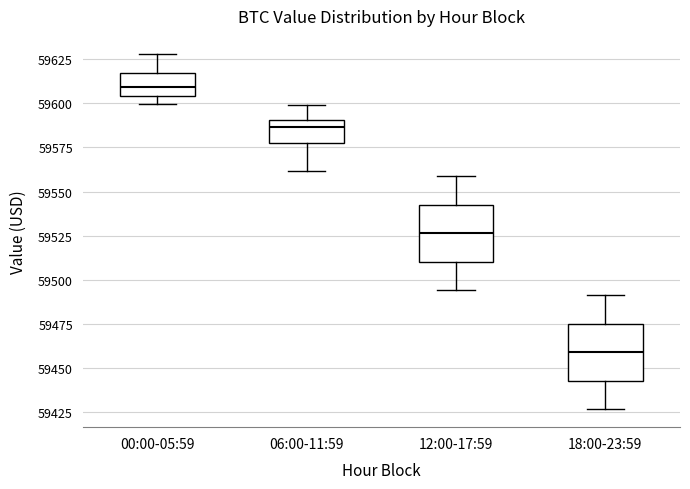

Reading left to right, read every box against the y-axis: the position of its median line, the range the box covers, and the ends of its whiskers. The values are not printed on the chart, so give them approximately, as read against the axis.

00:00-05:59: median 59610, box 59605 to 59615, whiskers 59600 to 59630
06:00-11:59: median 59585, box 59580 to 59590, whiskers 59560 to 59600
12:00-17:59: median 59525, box 59510 to 59545, whiskers 59495 to 59560
18:00-23:59: median 59460, box 59445 to 59475, whiskers 59425 to 59490